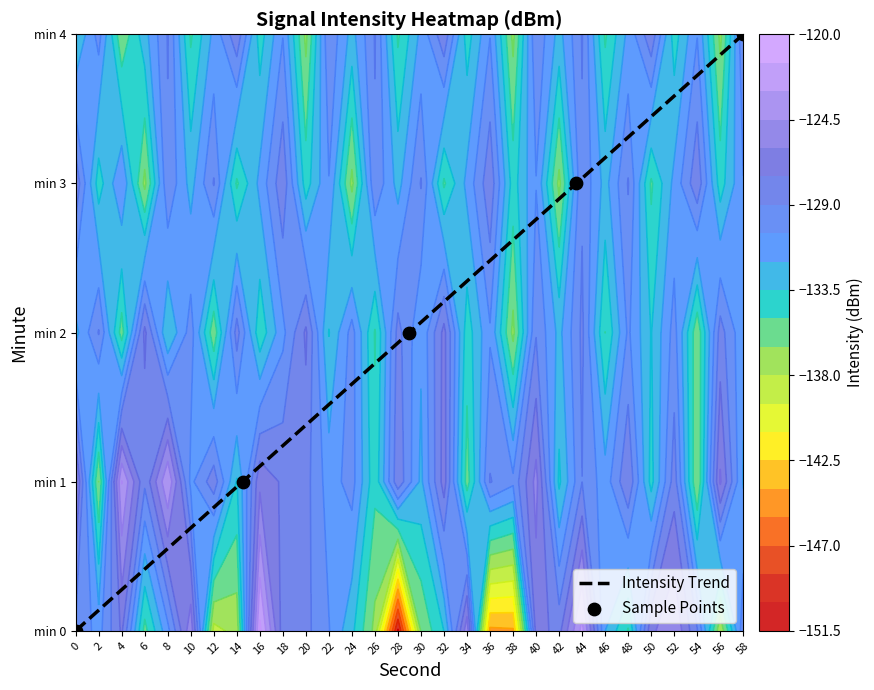

How many values in the Sample Points series are below 2?

2